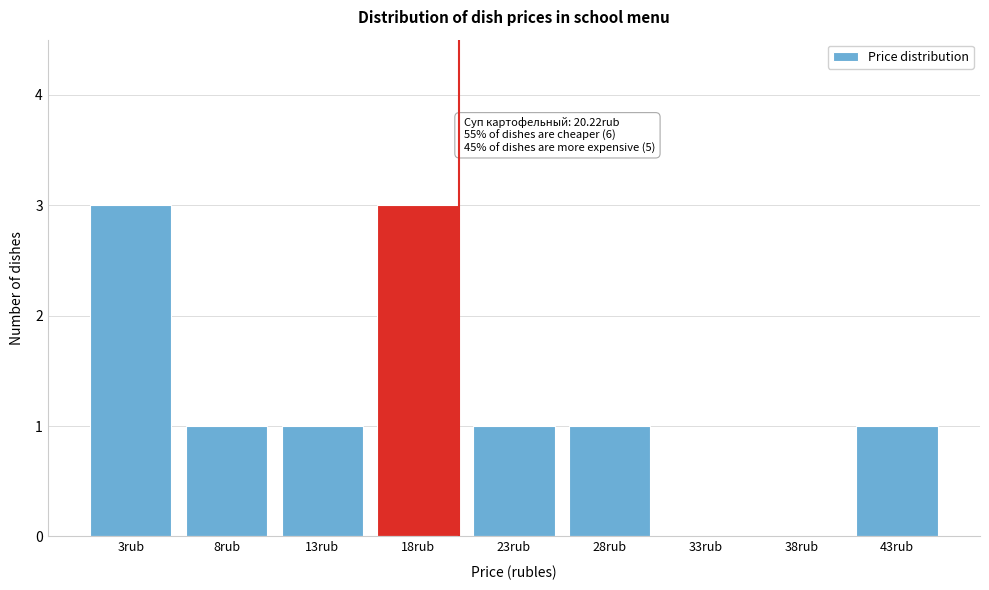

Reading left to right, transcribe all the data shown in this chart.

3rub=3	8rub=1	13rub=1	18rub=3	23rub=1	28rub=1	33rub=0	38rub=0	43rub=1